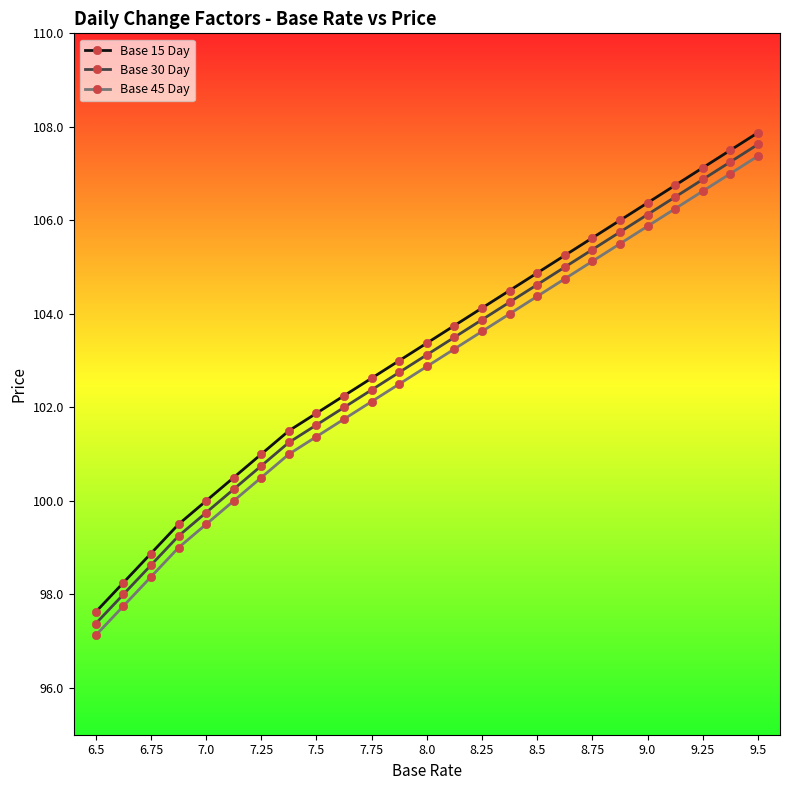

True or false: Base 15 Day has more than 2 points higher than both neighbors.

False